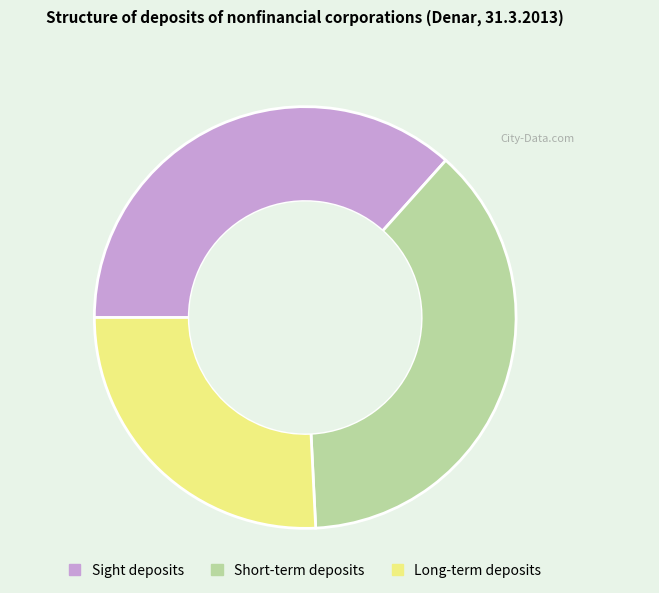

Count the number of slices in the pie.

3